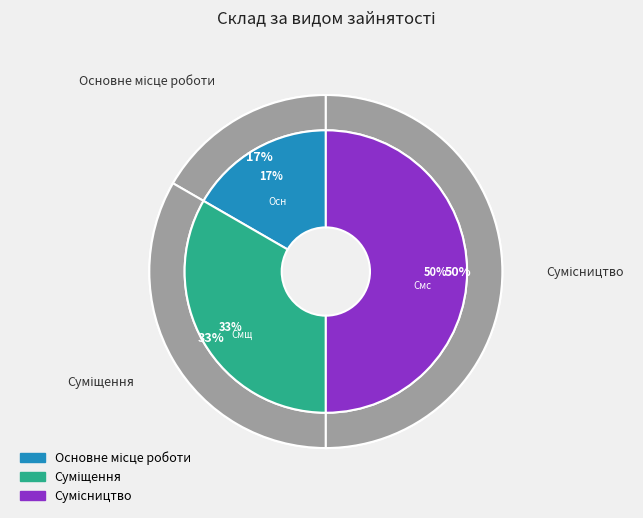

Does Сумісництво account for over 50% of the chart?

No